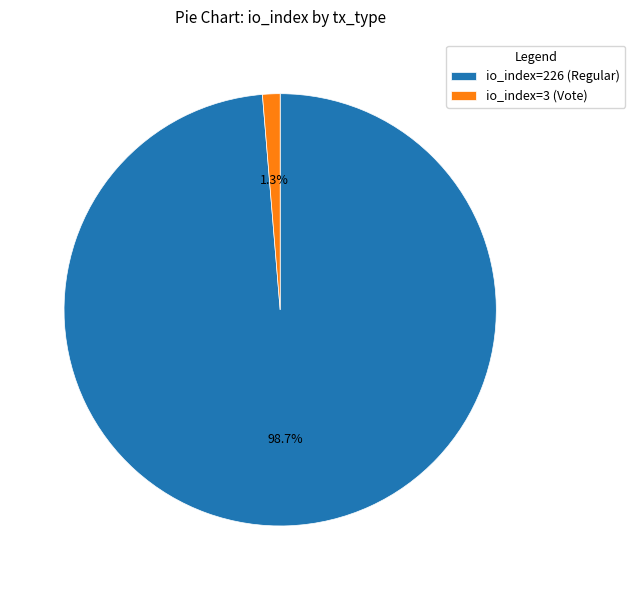

Rank the categories by value from highest to lowest.

io_index=226 (Regular), io_index=3 (Vote)